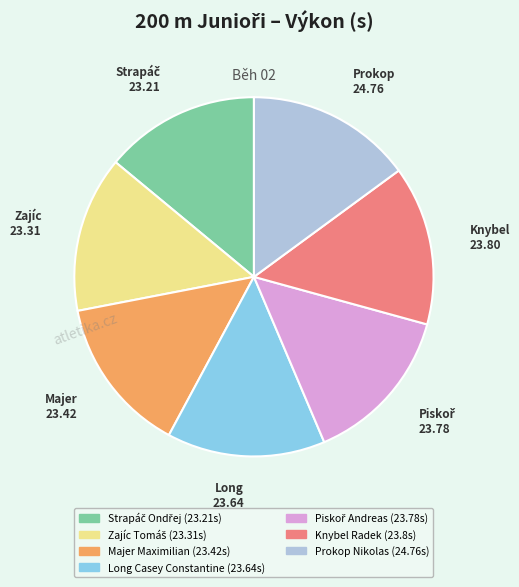

Which category has the biggest portion of the pie?

Prokop Nikolas